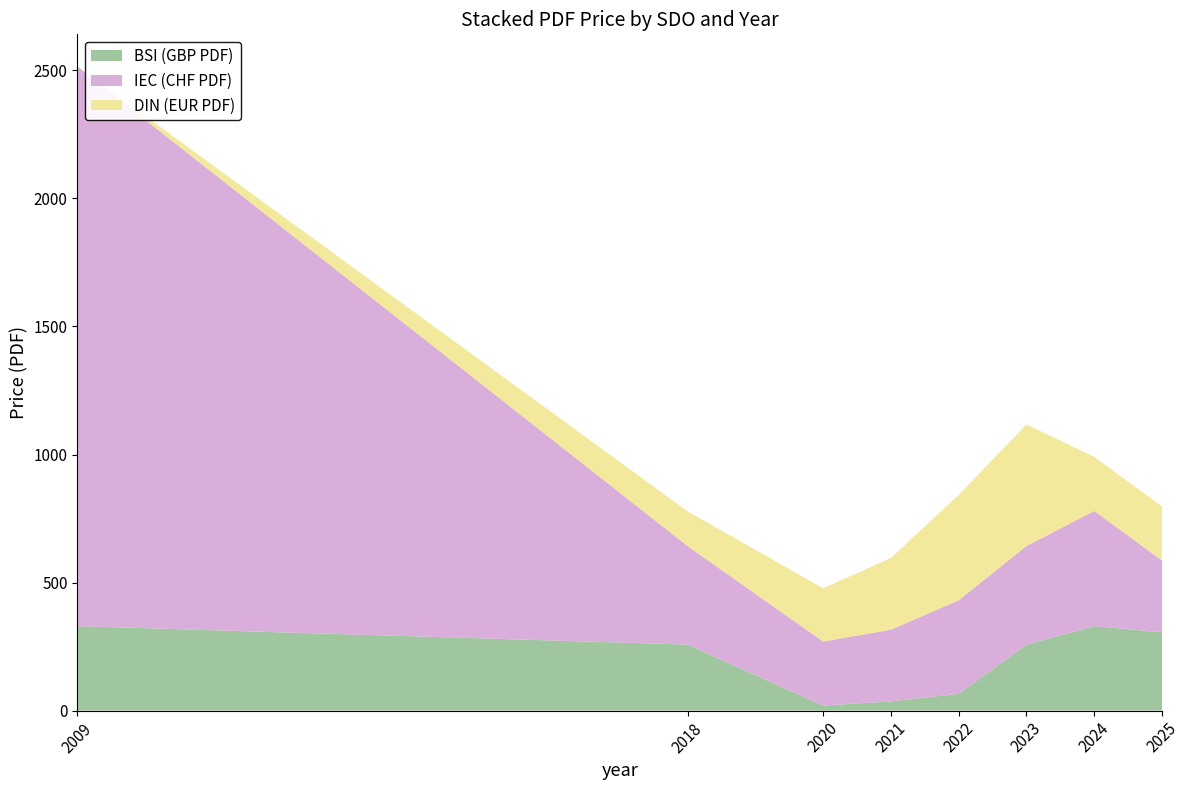

Reading left to right, list all the values displayed in this chart.

BSI (GBP PDF): 330.0	258.0	20.0	36.0	66.0	258.0	330.0	306.0
IEC (CHF PDF): 2185.0	385.0	250.0	280.0	365.0	385.0	450.0	280.0
DIN (EUR PDF): 0.0	135.3	208.0	280.2	411.4	474.6	211.0	211.0